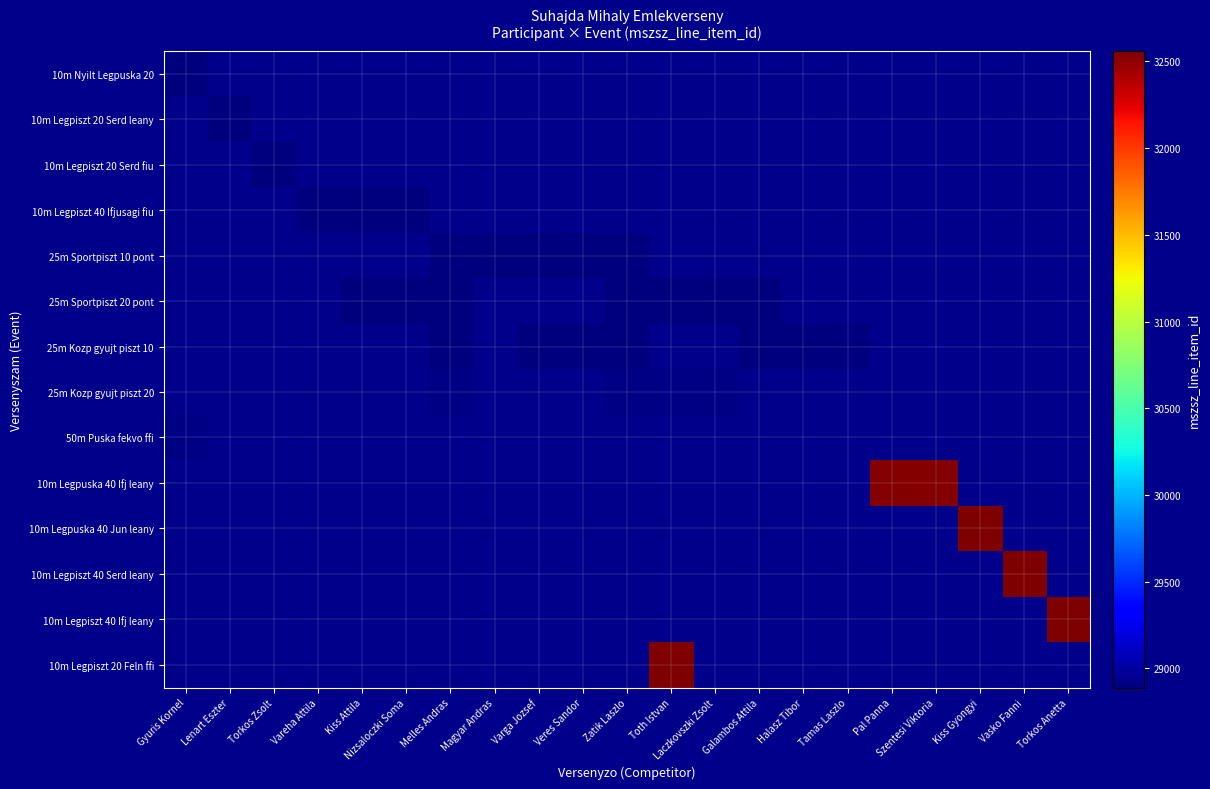

Is the value of 25m Kozp gyujt piszt 10 at Tamas Laszlo greater than the value of 10m Legpiszt 40 Ifjusagi fiu at Veres Sandor?

No